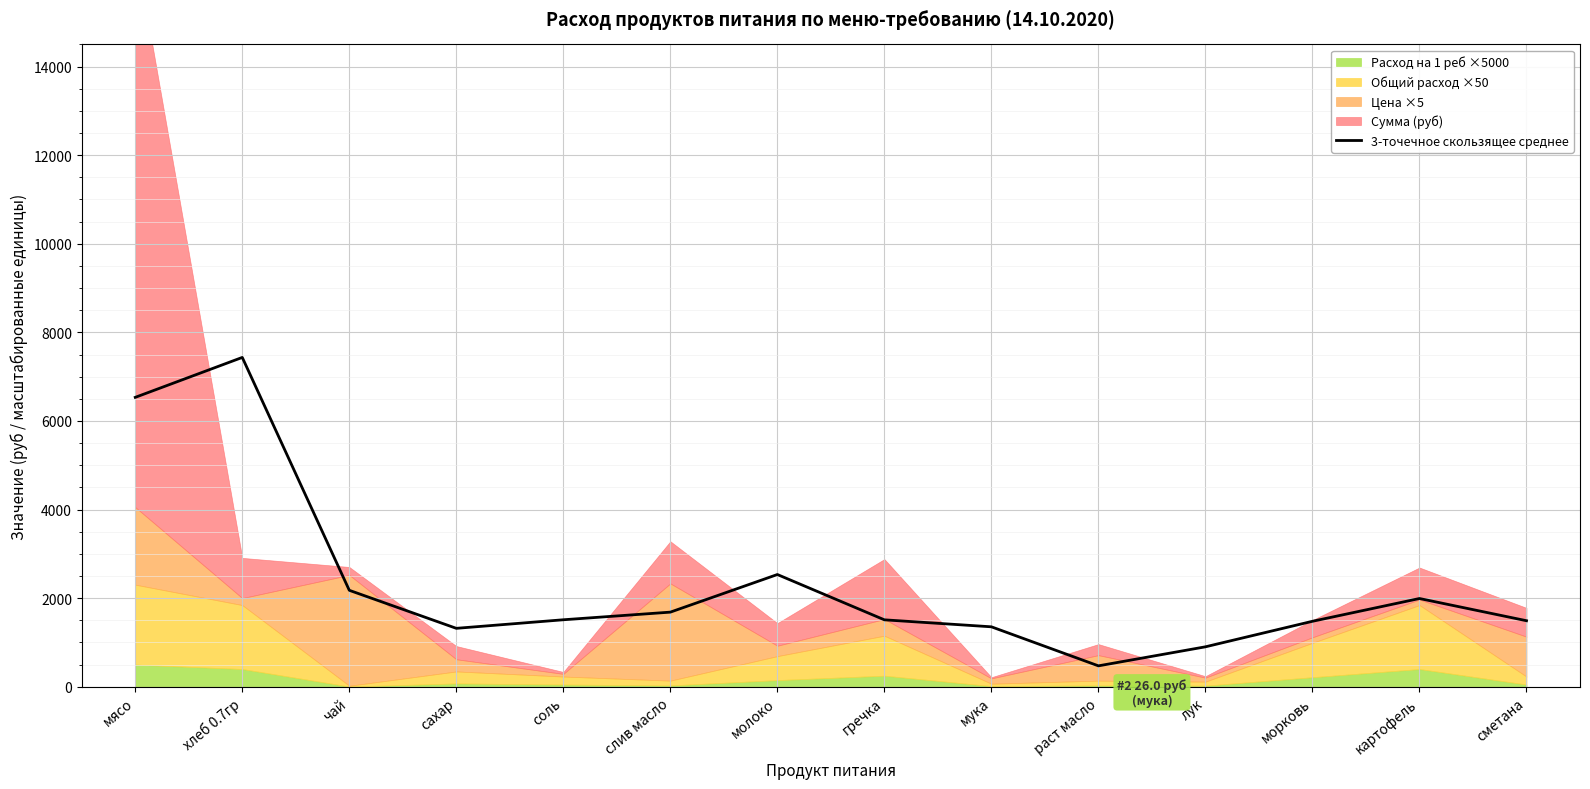

How many lines are shown in the chart?

1